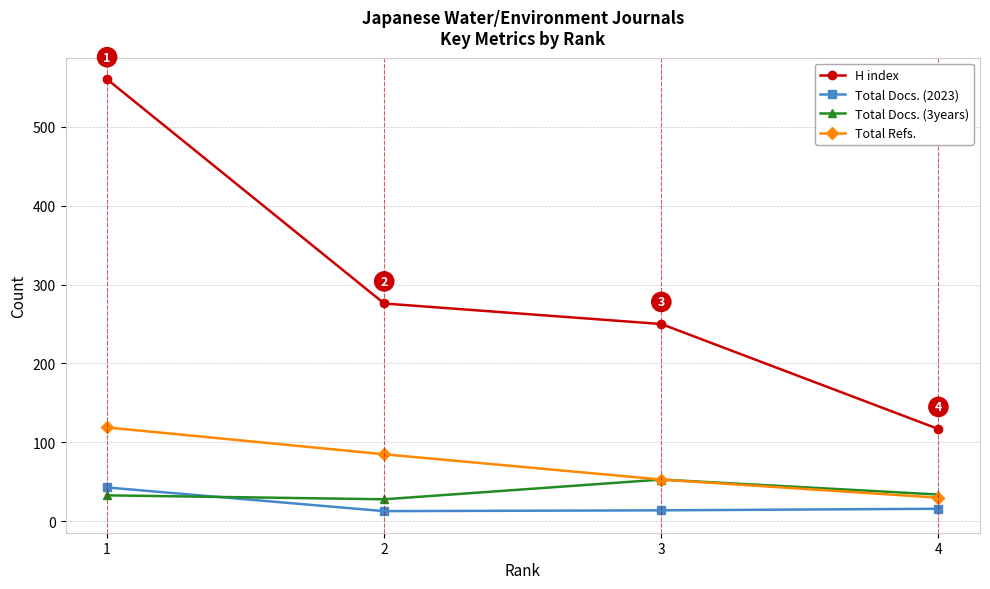

What are all the series names shown in the legend?

H index, Total Docs. (2023), Total Docs. (3years), Total Refs.